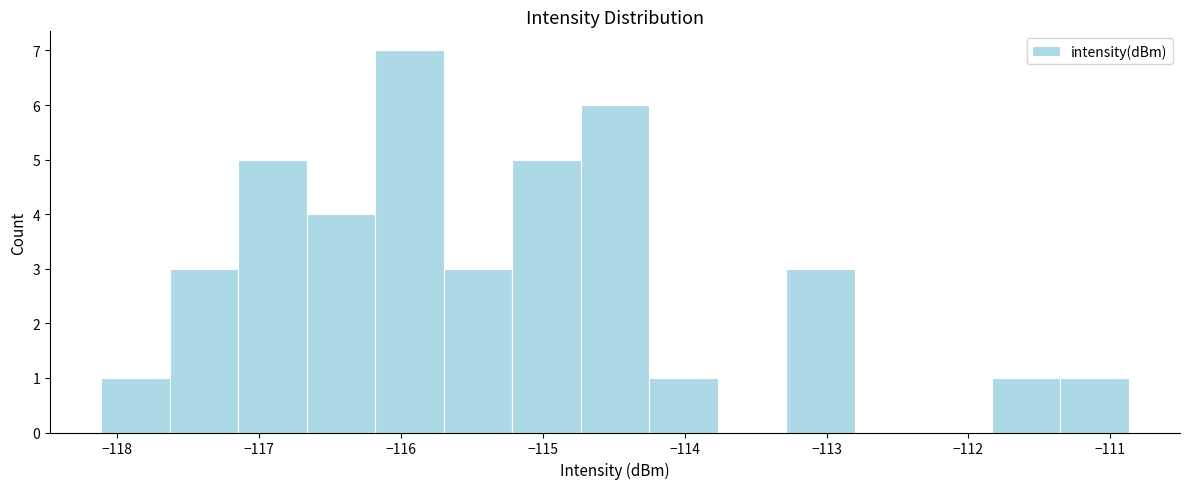

Reading left to right, transcribe this chart: for each bar, give the range it covers on the x-axis and its height. Neither the bar edges nor the heights are printed on the chart, so give them approximately, as read against the axes.

-118.1 to -117.6: 1
-117.6 to -117.1: 3
-117.1 to -116.7: 5
-116.7 to -116.2: 4
-116.2 to -115.7: 7
-115.7 to -115.2: 3
-115.2 to -114.7: 5
-114.7 to -114.2: 6
-114.2 to -113.8: 1
-113.8 to -113.3: 0
-113.3 to -112.8: 3
-112.8 to -112.3: 0
-112.3 to -111.8: 0
-111.8 to -111.4: 1
-111.4 to -110.9: 1